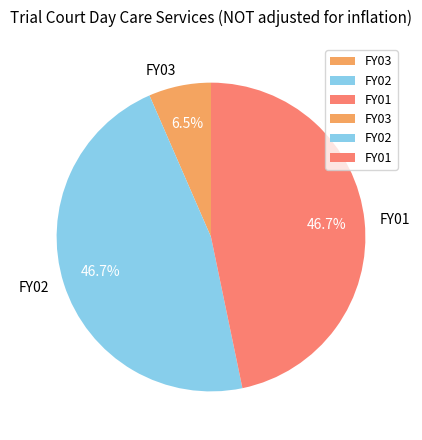

How many slices are in this pie chart?

3